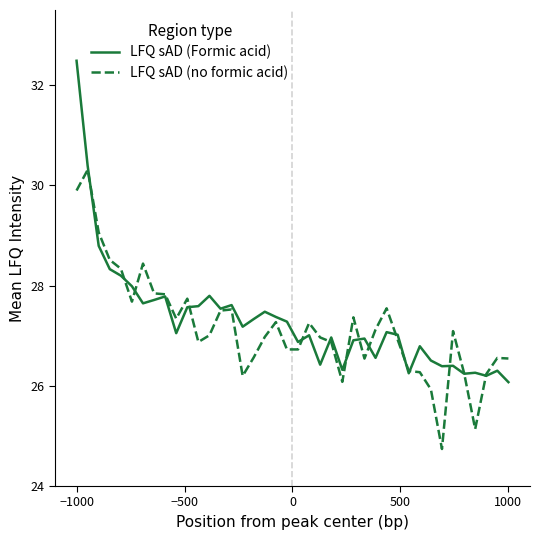

What is the minimum value for LFQ sAD (no formic acid)?

24.7